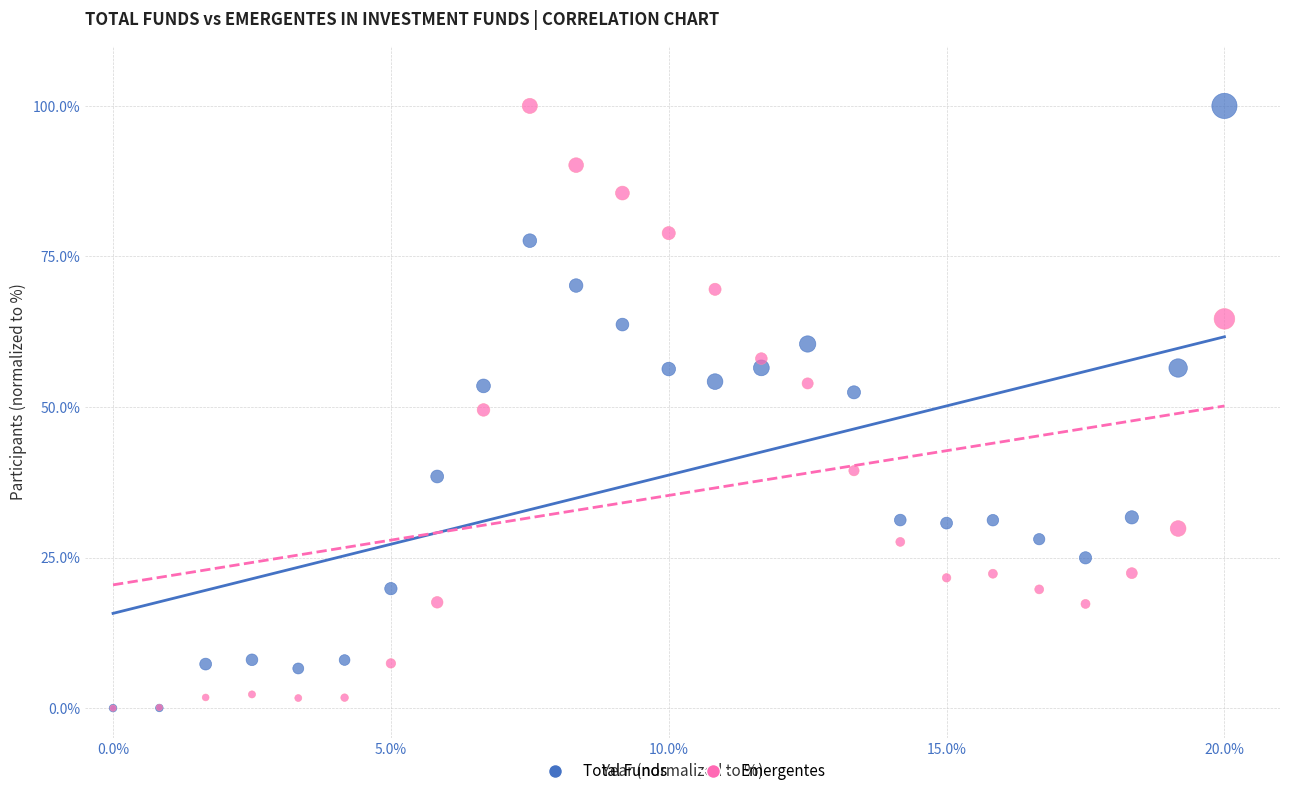

What are all the series names shown in the legend?

Total Funds, Emergentes